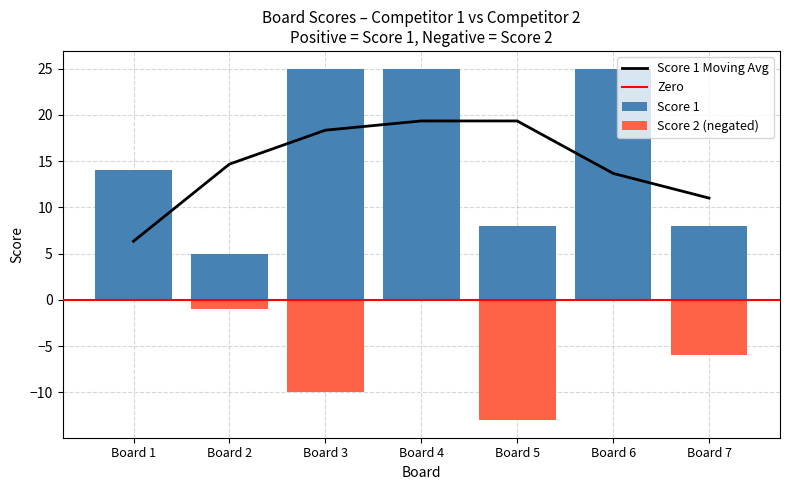

Which has a higher value, Board 2 or Board 3?

Board 3